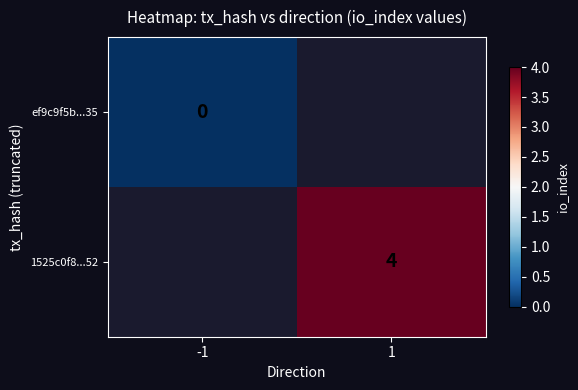

At how many categories does at least one series exceed 2?

1